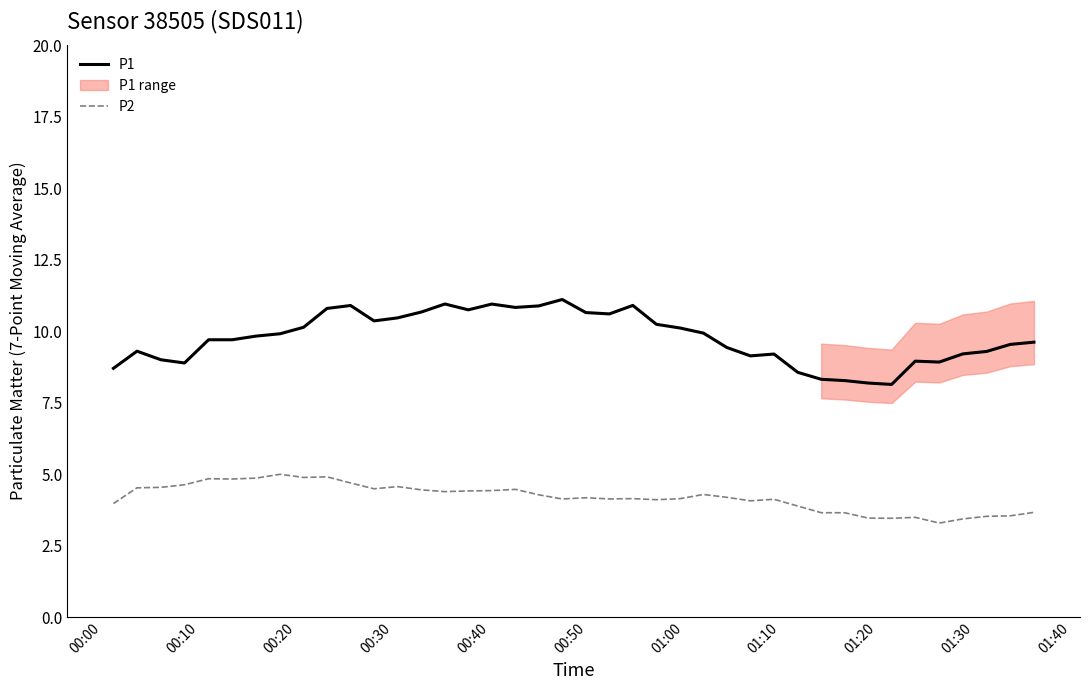

What is the maximum value for P2?

5.0